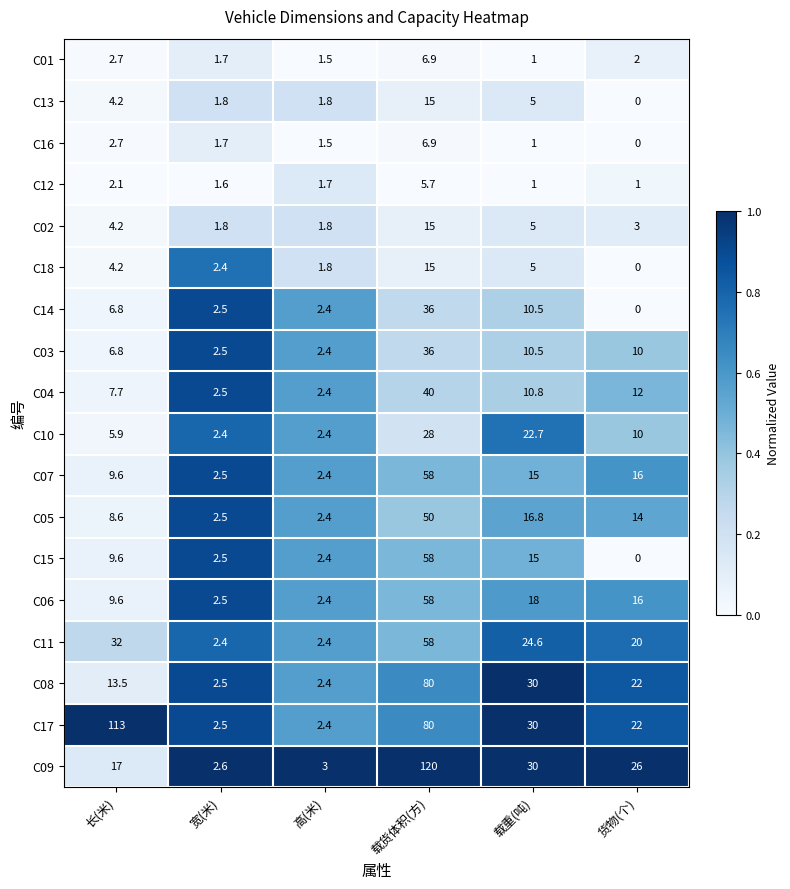

List the labels in order of C06 value, smallest first.

高(米), 宽(米), 长(米), 货物(个), 载重(吨), 载货体积(方)